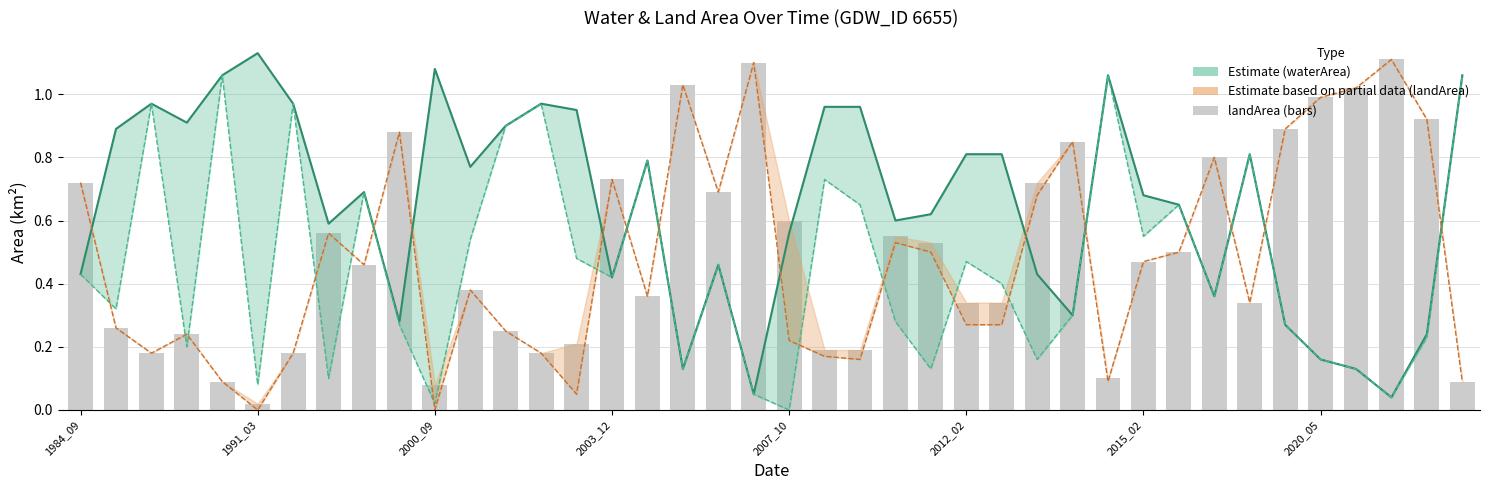

Is it true that landArea equals 0.9 at 38?

True